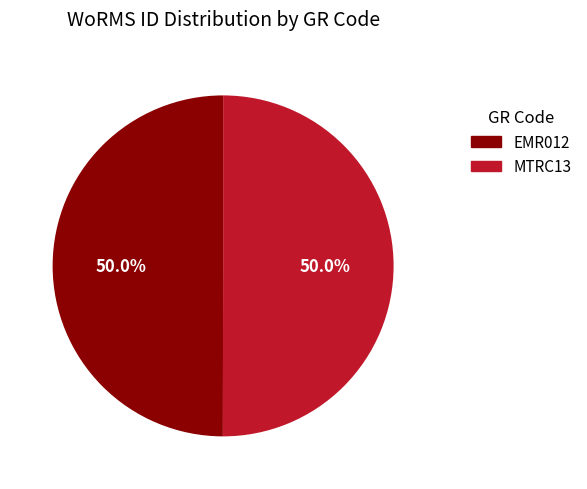

Combined, what portion of the pie is MTRC13 and EMR012?

100.0%